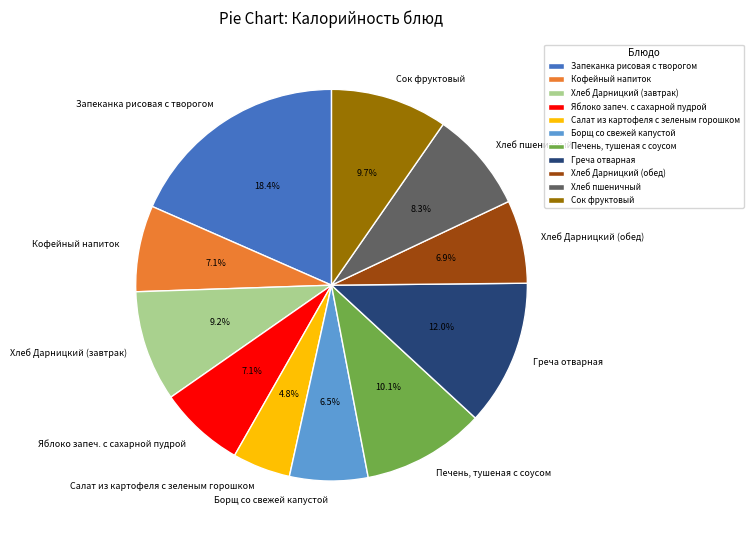

Is the sum of Салат из картофеля с зеленым горошком and Яблоко запеч. с сахарной пудрой greater than half?

No